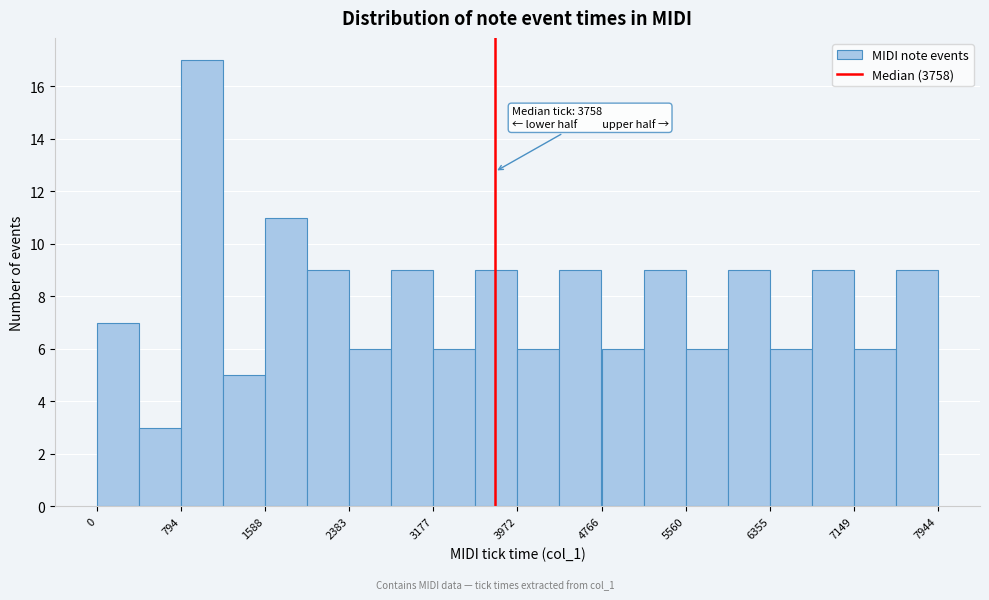

Read against the x-axis, roughly where is the centre of the tallest bar?

1000